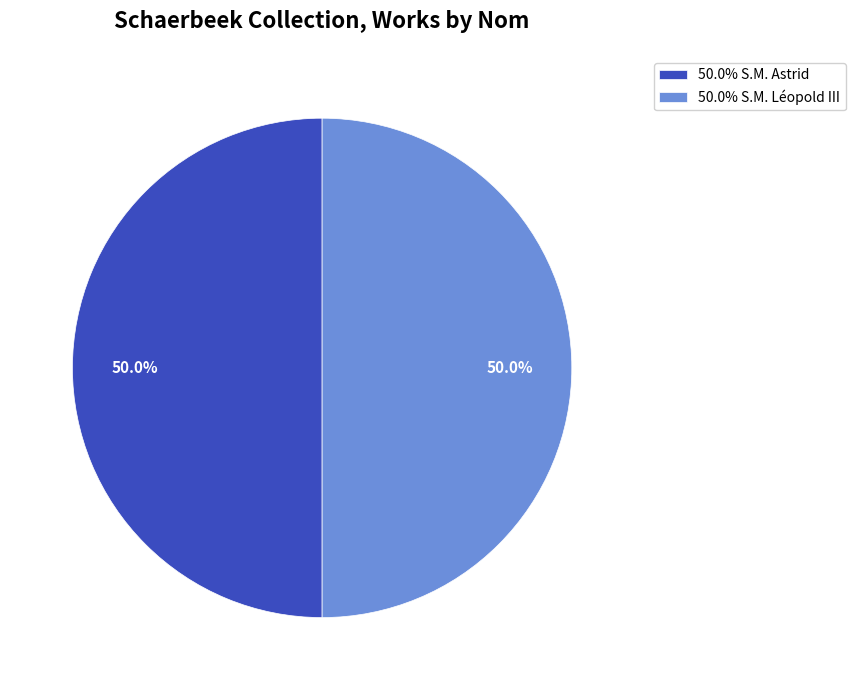

How many segments does this pie chart have?

2